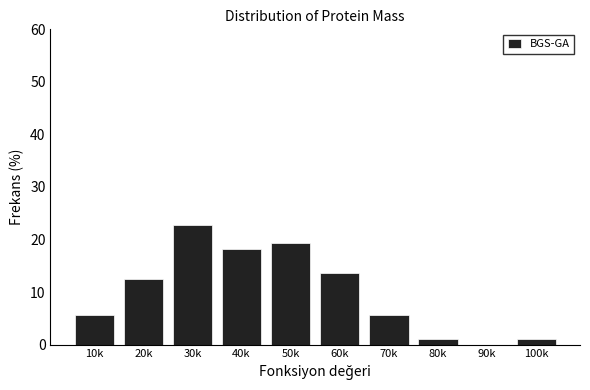

Reading left to right, what are all the values shown in this chart?

10k=5.7	20k=12.5	30k=22.7	40k=18.2	50k=19.3	60k=13.6	70k=5.7	80k=1.1	90k=0.0	100k=1.1